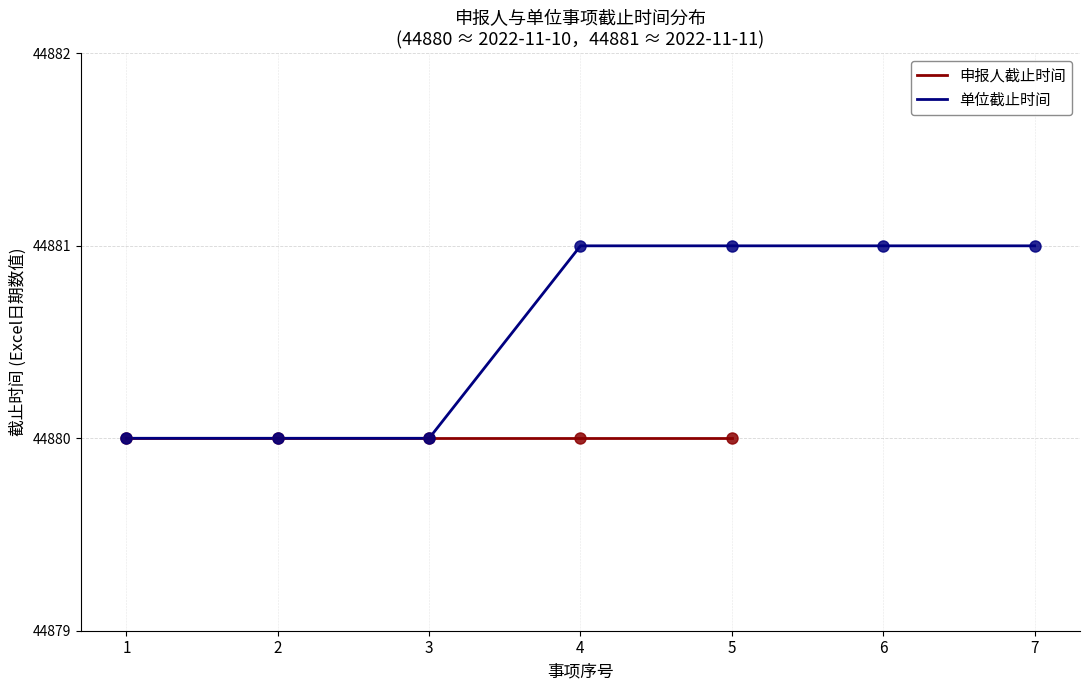

Which has a higher value, 5 or 7?

5